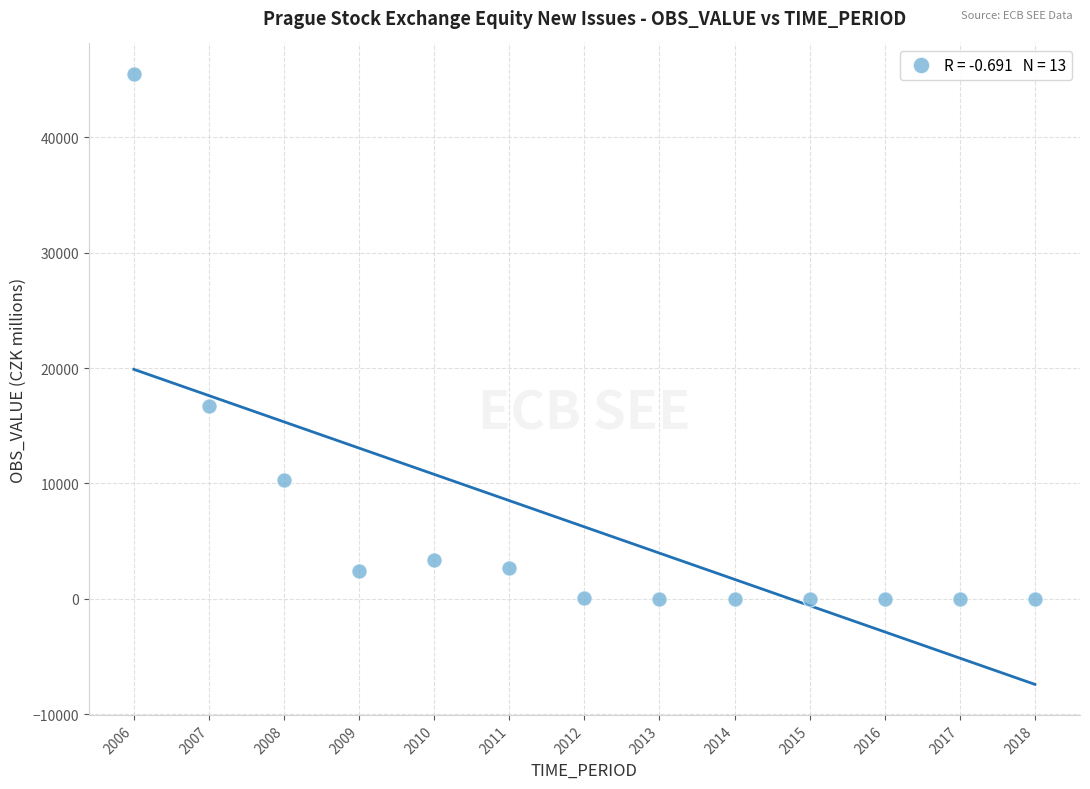

What Y value in the scatter plot is closest to 22748?

16681.6